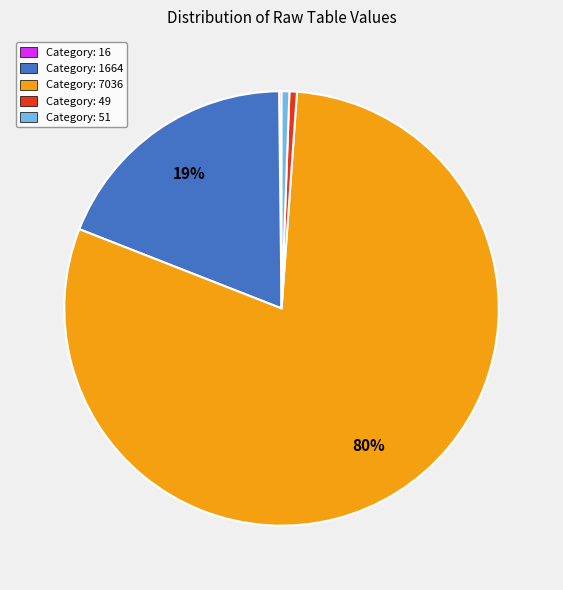

Which slice is the largest?

Category: 7036